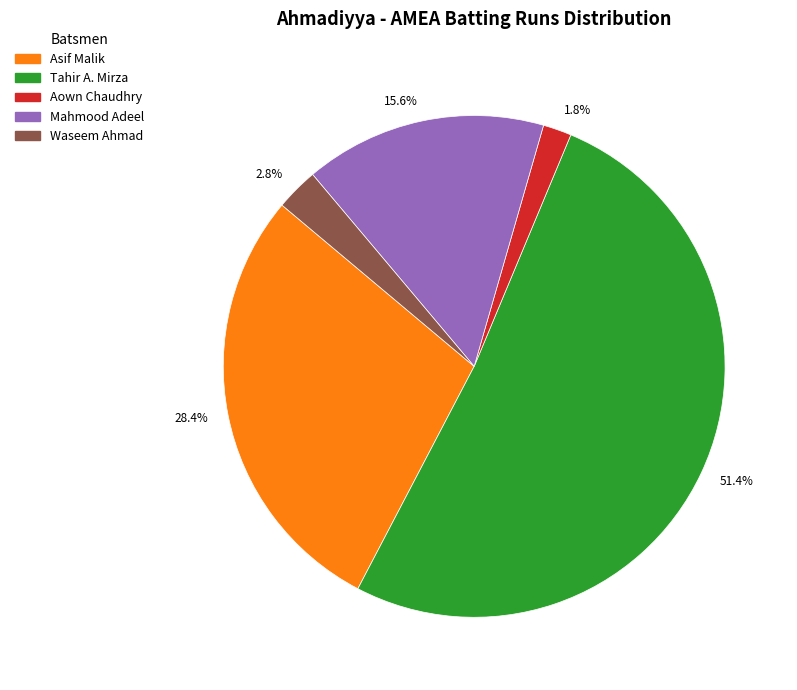

Which slice is the largest?

51.4%